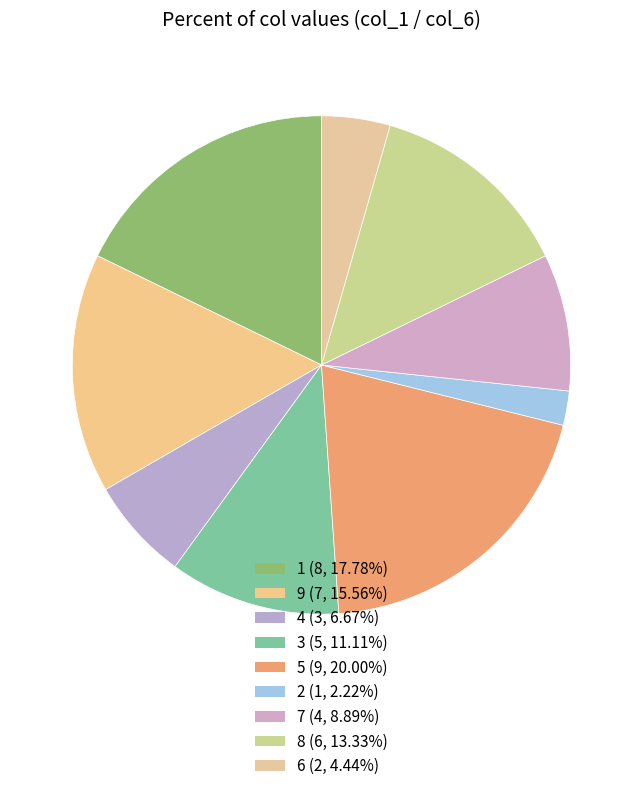

What percentage is the 3 slice, to the nearest percent?

11%